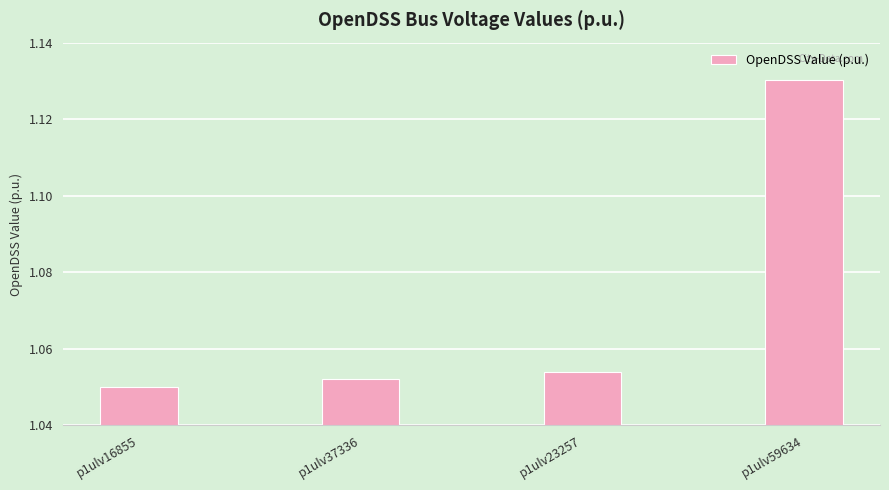

How many distinct data groups are displayed?

1